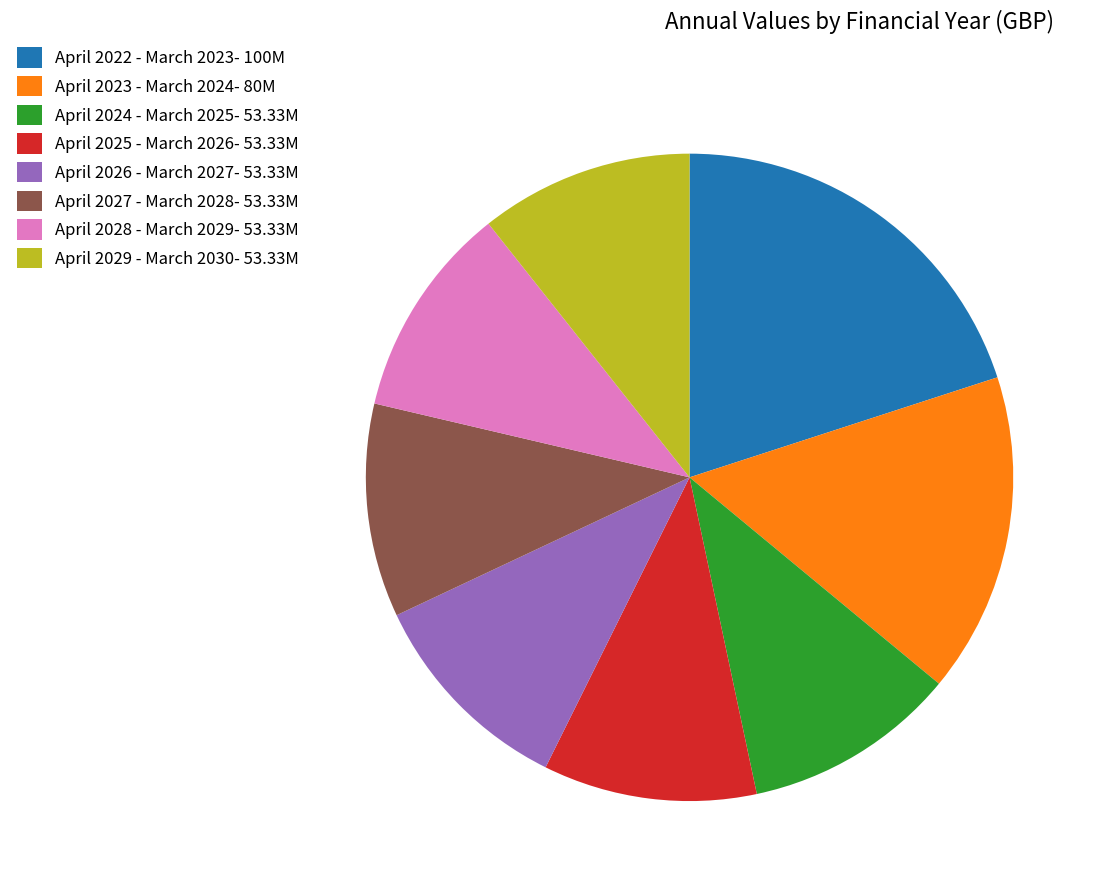

The April 2027 - March 2028 slice represents 2% of the pie. True or false?

False